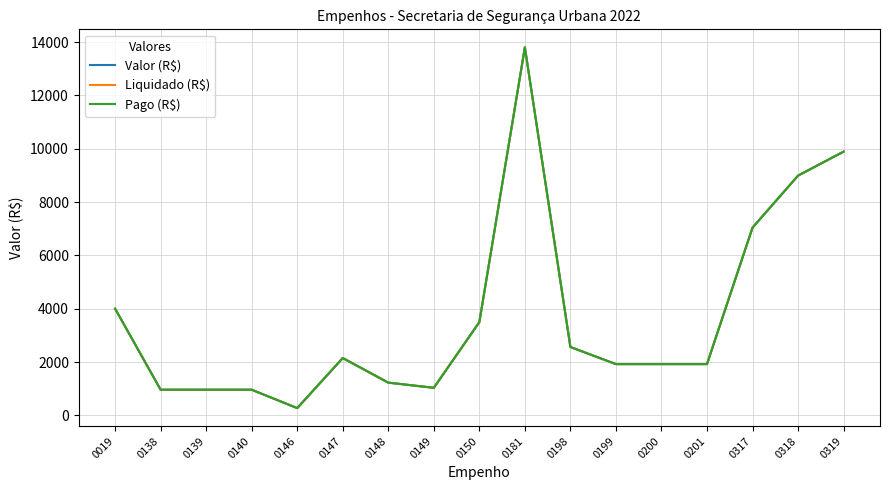

Is this an area chart (filled region under the line)?

No